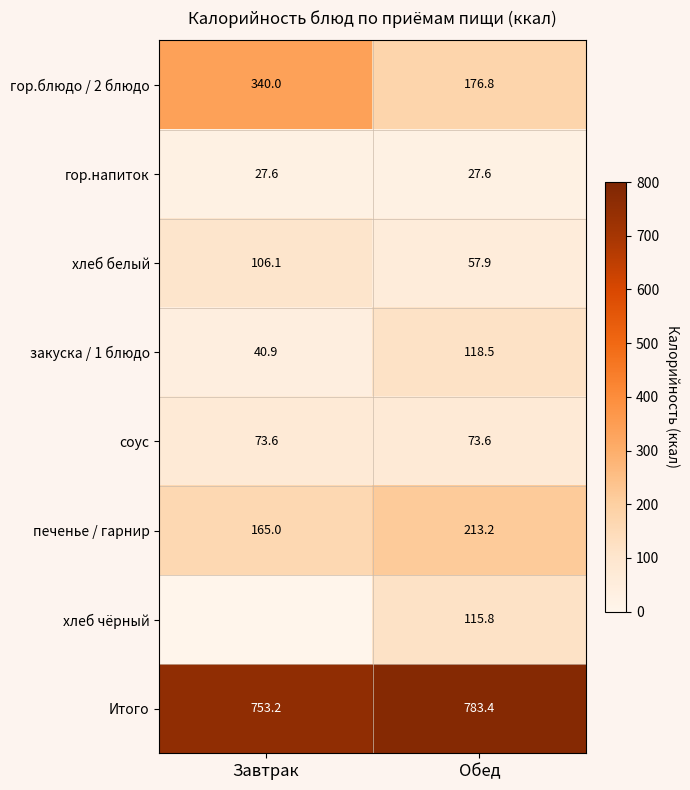

At which category is the sum across all series the highest?

Обед